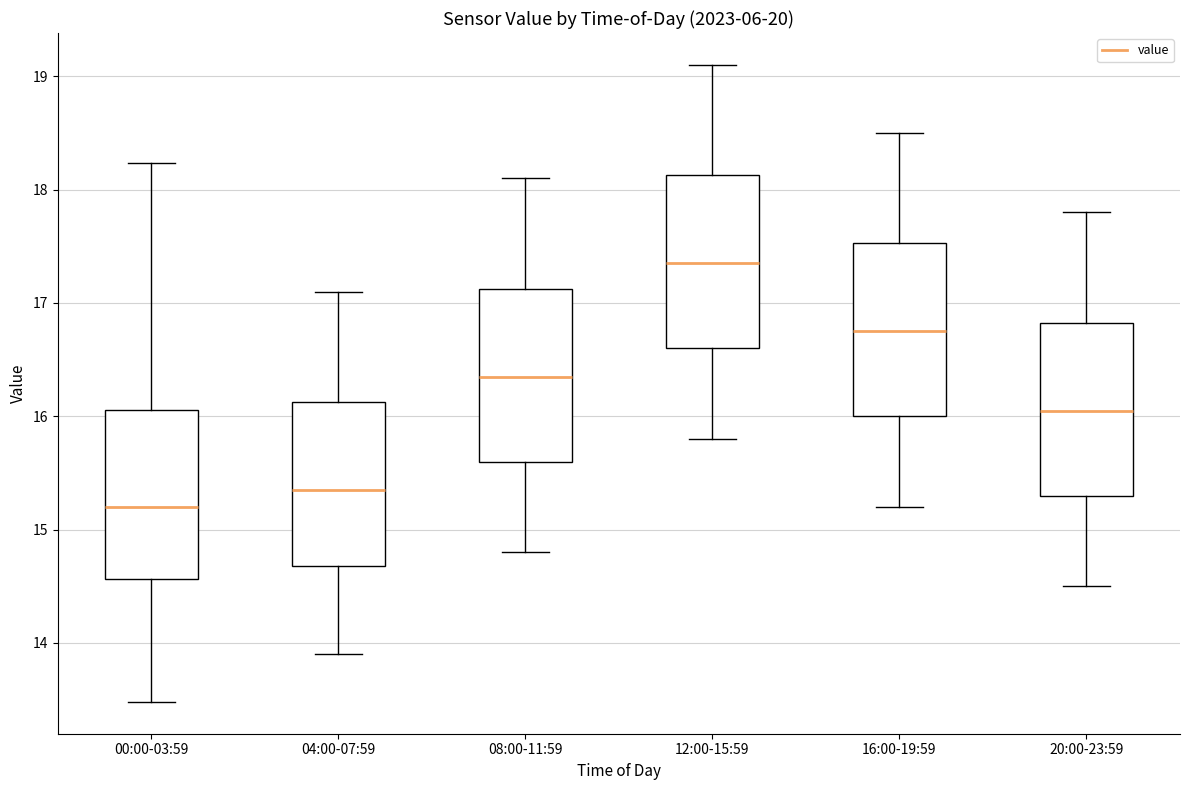

Where does the upper whisker of the box for 08:00-11:59 end on the y-axis? The values are not printed on the chart, so give them approximately, as read against the axis.

18.1